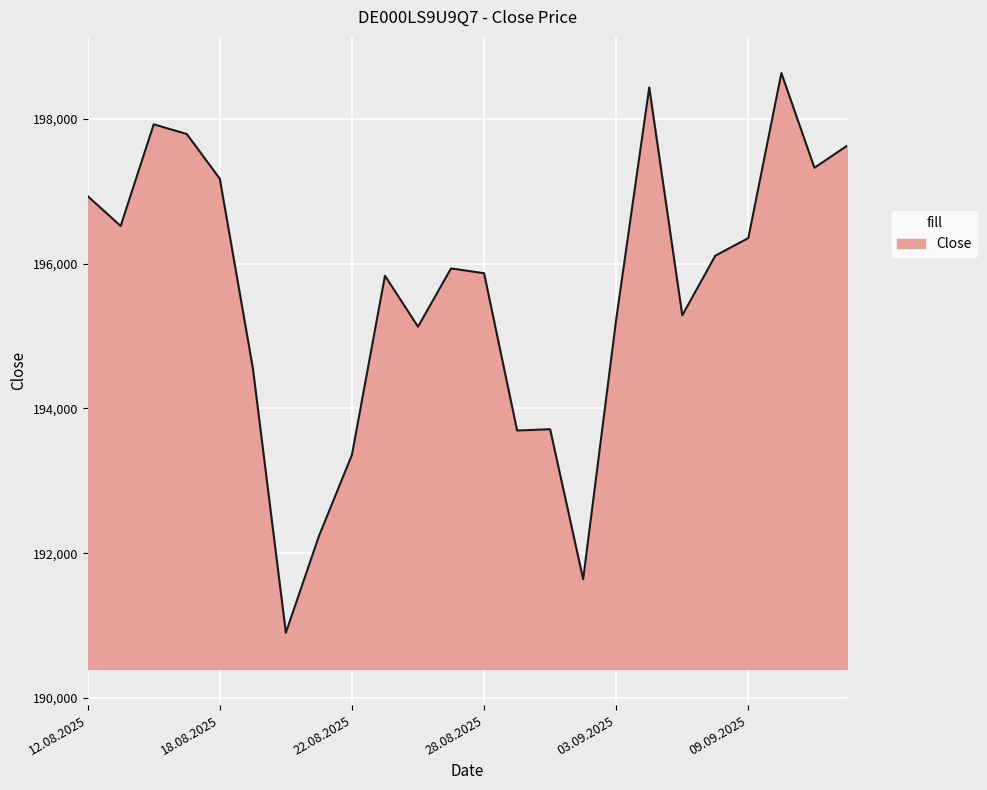

How many lines are shown in the chart?

1